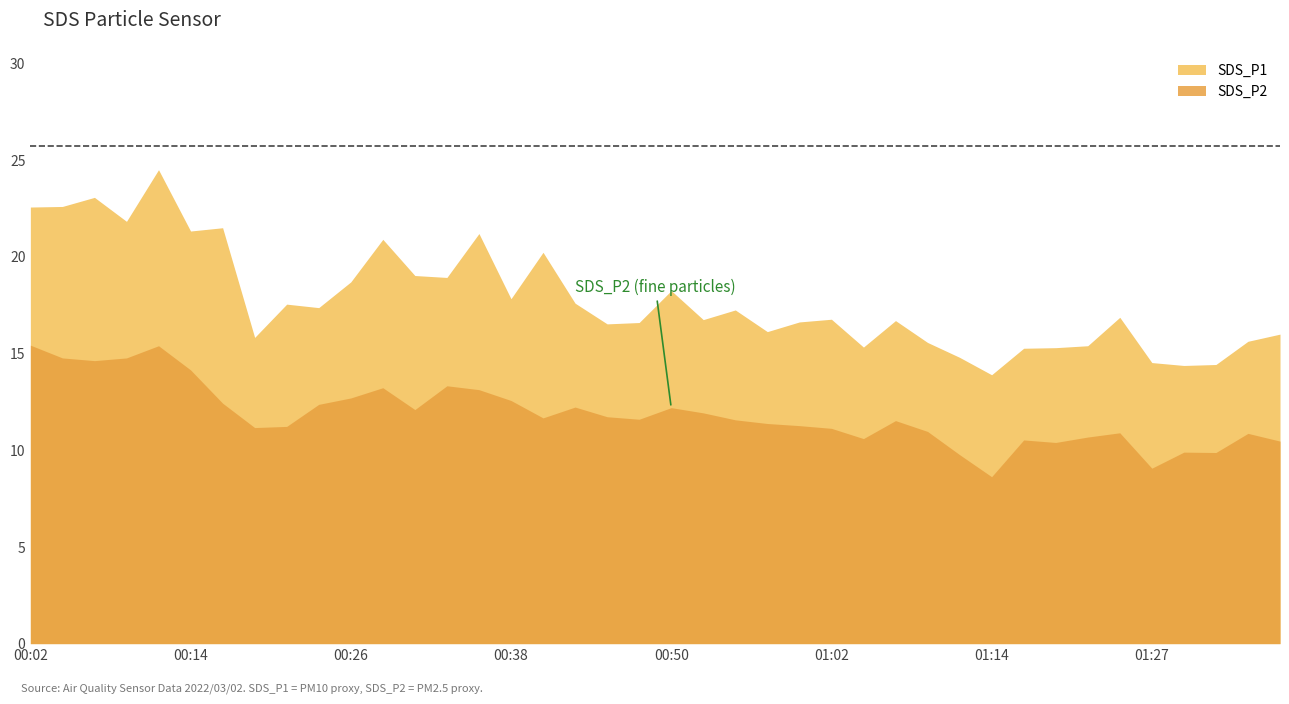

Count the number of data series in this chart.

2